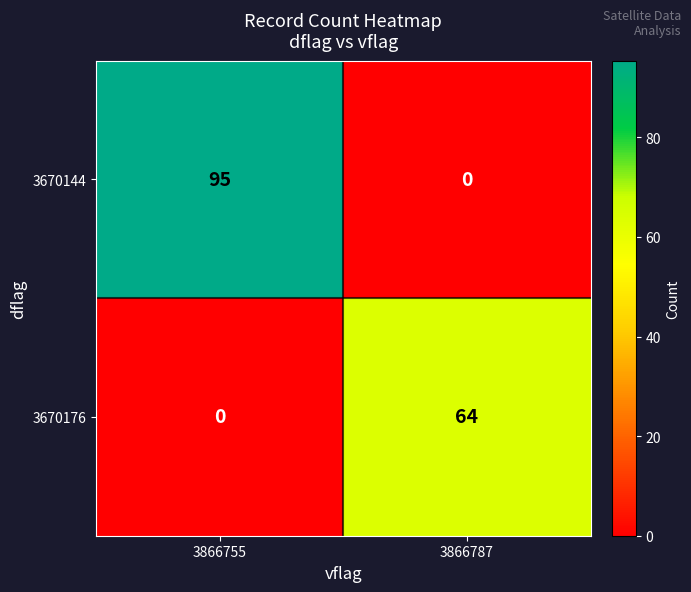

The value of 3670144 at 3866755 is 95. True or false?

True